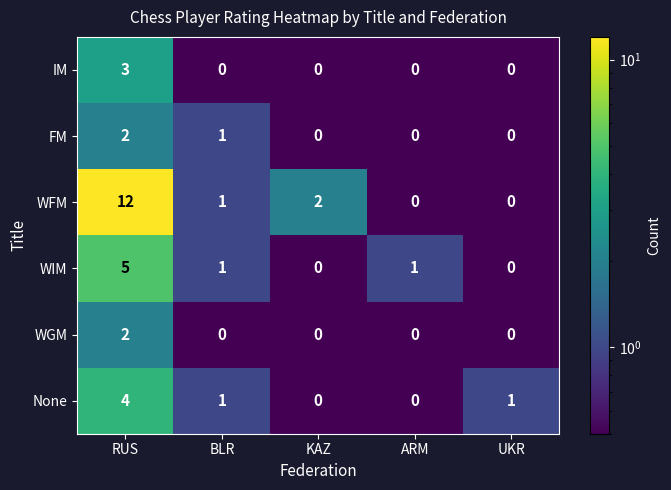

What is the maximum value for IM?

3